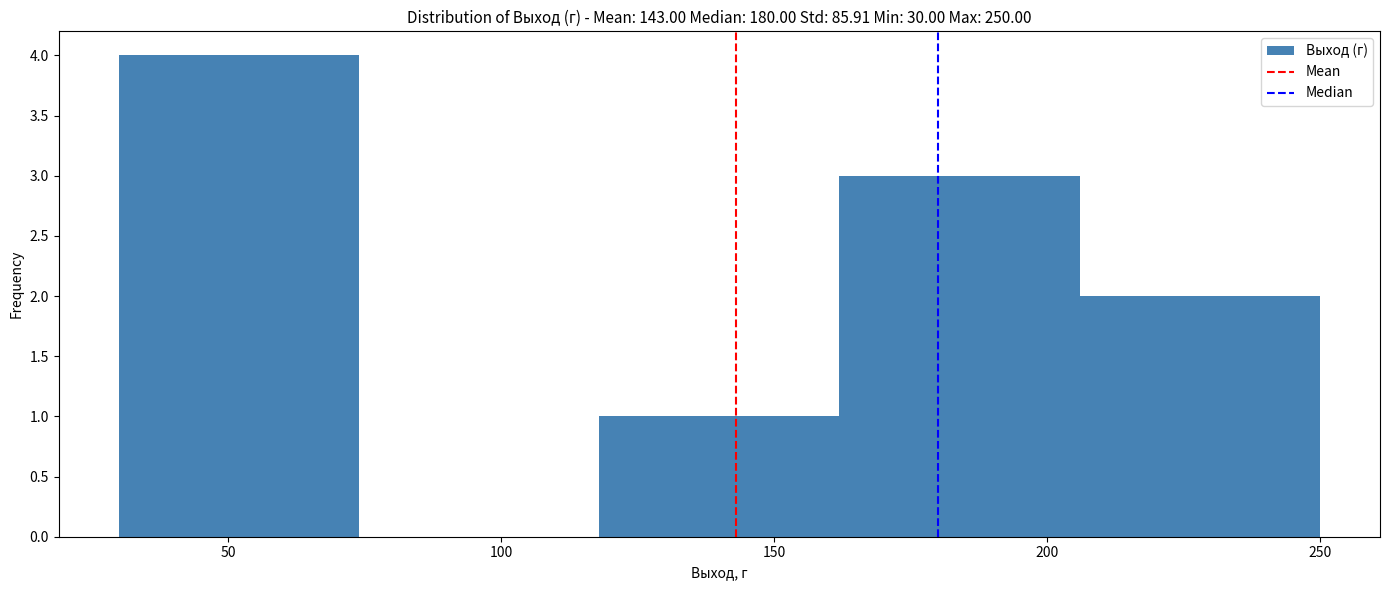

Reading left to right, transcribe this chart: for each bar, give the range it covers on the x-axis and its height. Neither the bar edges nor the heights are printed on the chart, so give them approximately, as read against the axes.

30 to 74: 4
74 to 118: 0
118 to 162: 1
162 to 206: 3
206 to 250: 2